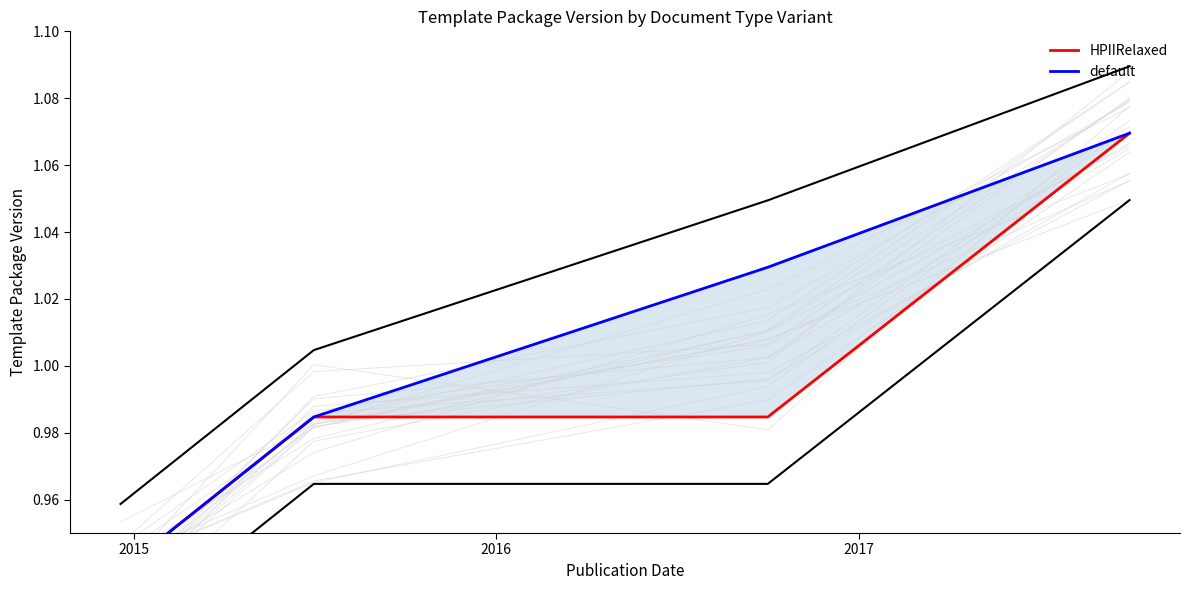

How many default values are between 0 and 1?

2